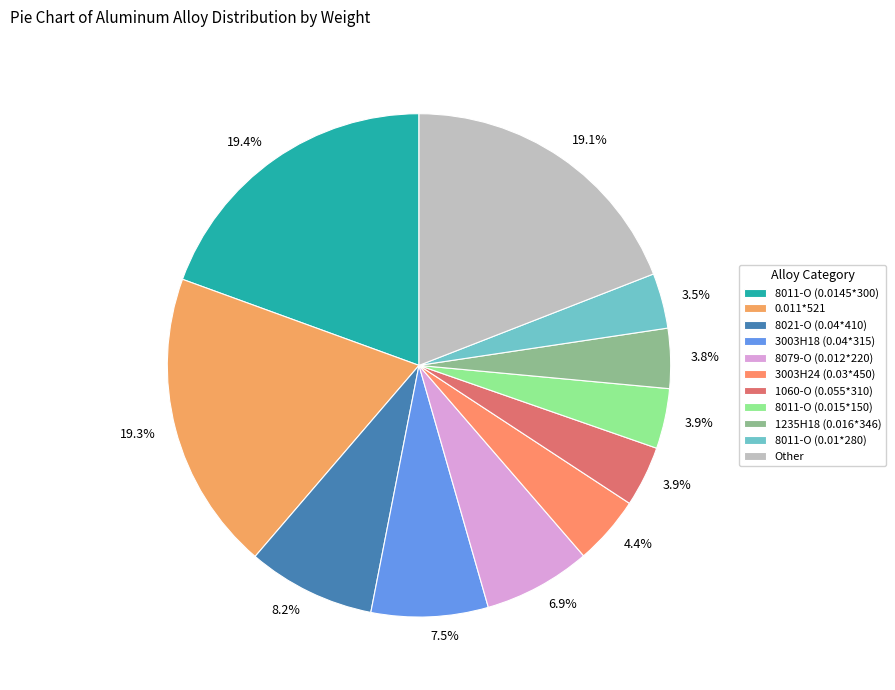

What percentage is NOT represented by 1235H18 (0.016*346)?

96.2%